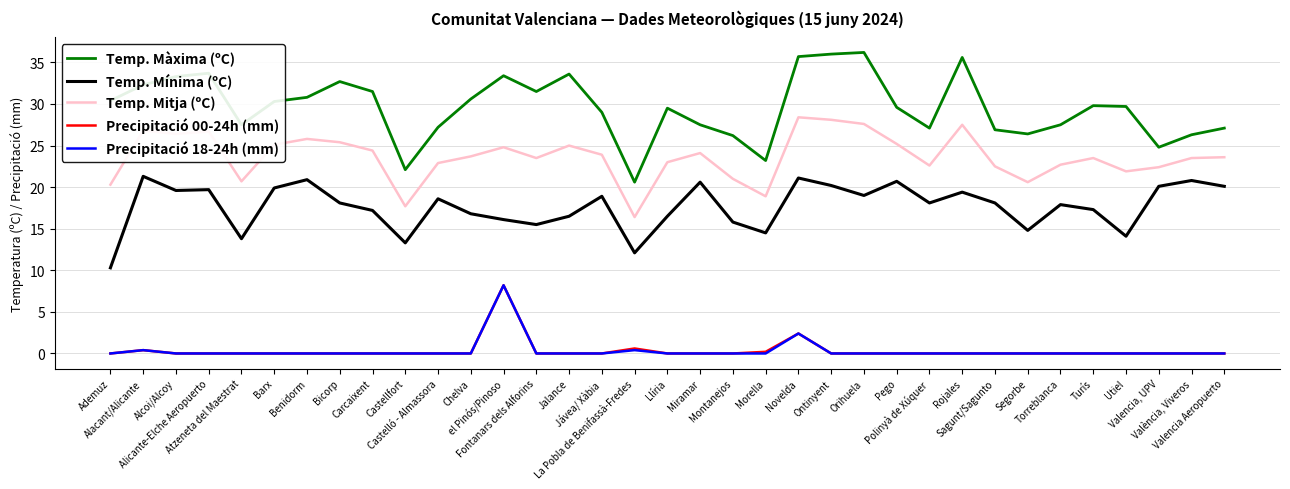

Which series changed the most between Jávea/ Xàbia and València, Viveros?

Temp. Màxima (ºC)